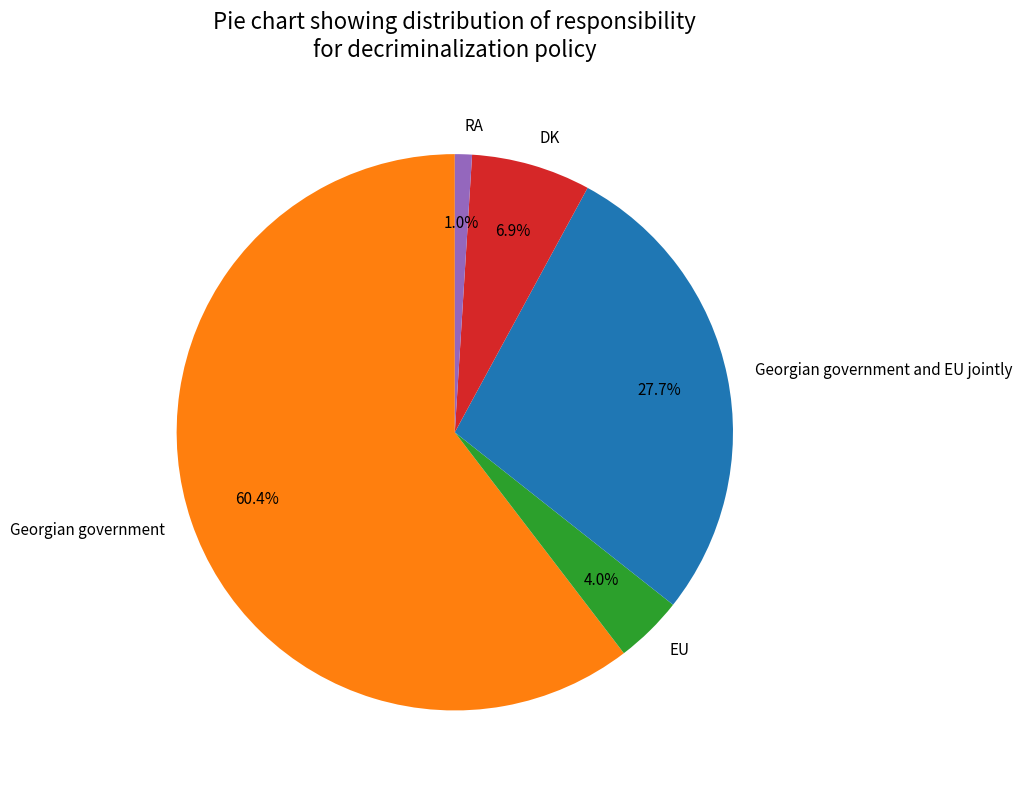

What is the majority slice?

Georgian government